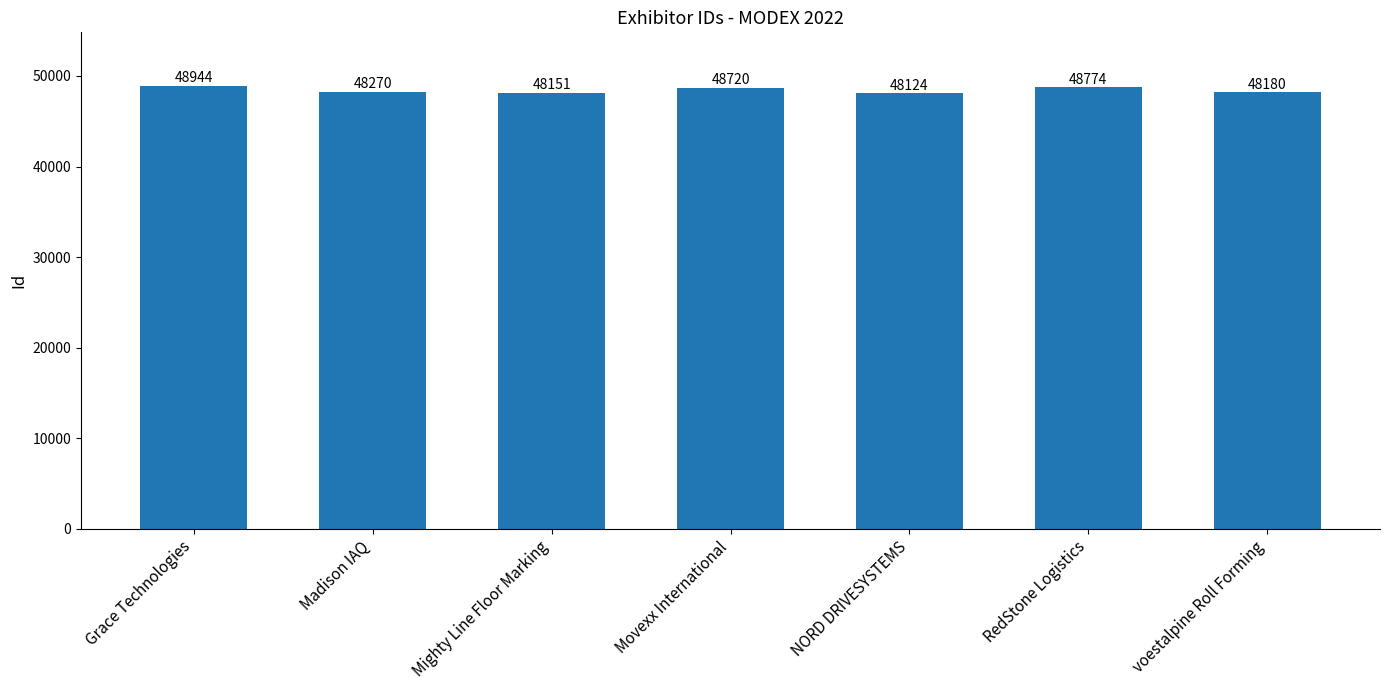

What is the difference between the maximum and minimum values?

820